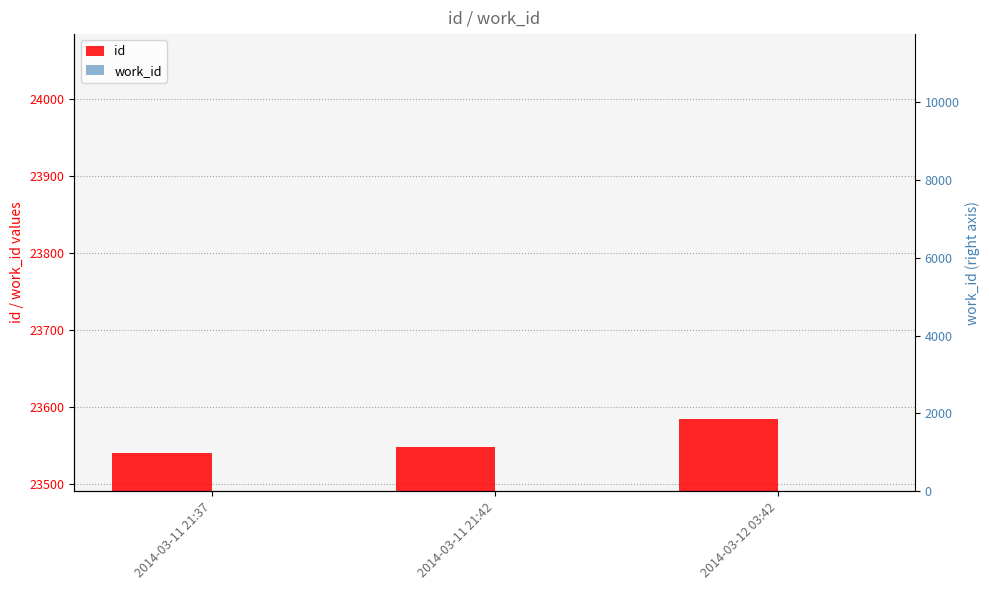

List the series in order of their peak value, highest first.

id, work_id